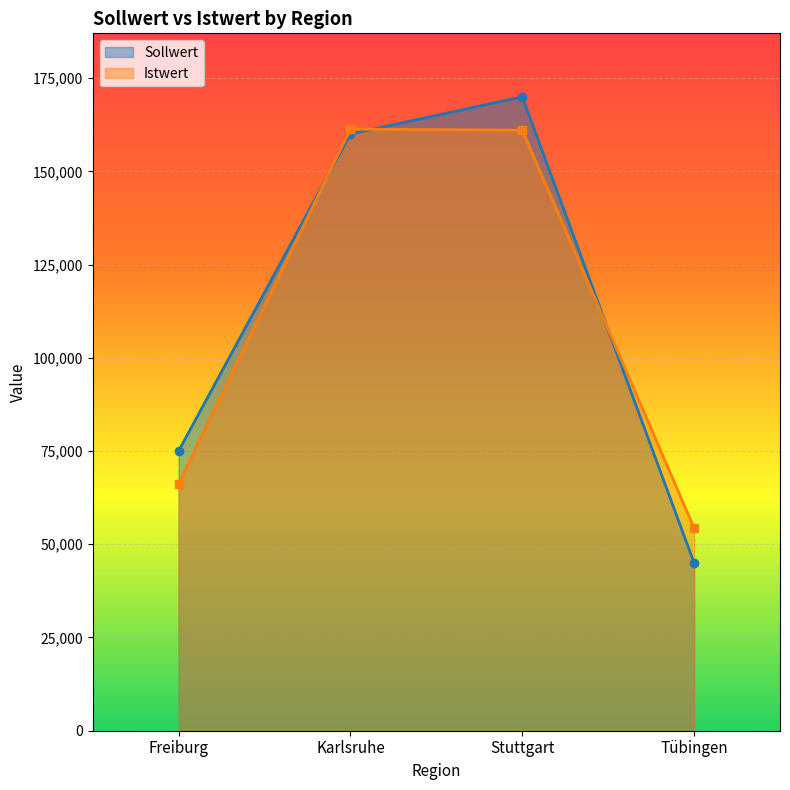

Where is the first local maximum for Istwert?

Karlsruhe